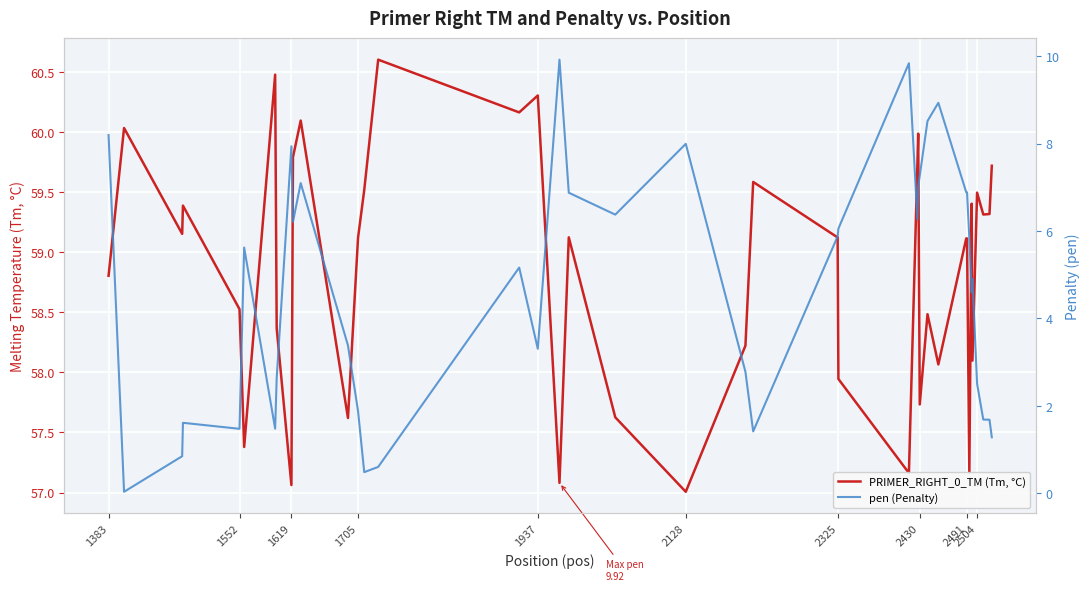

Where does the pen (Penalty) series first go above 5?

1383